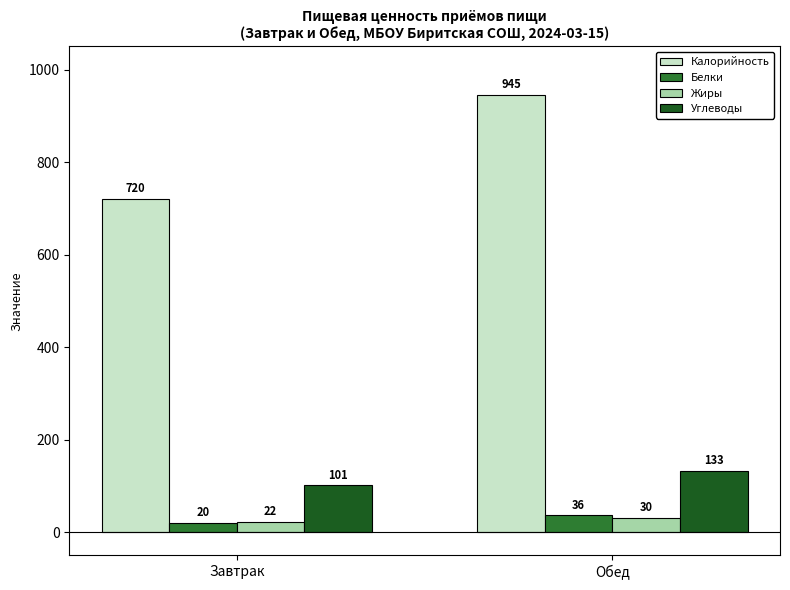

At which label does Калорийность reach its minimum?

Завтрак